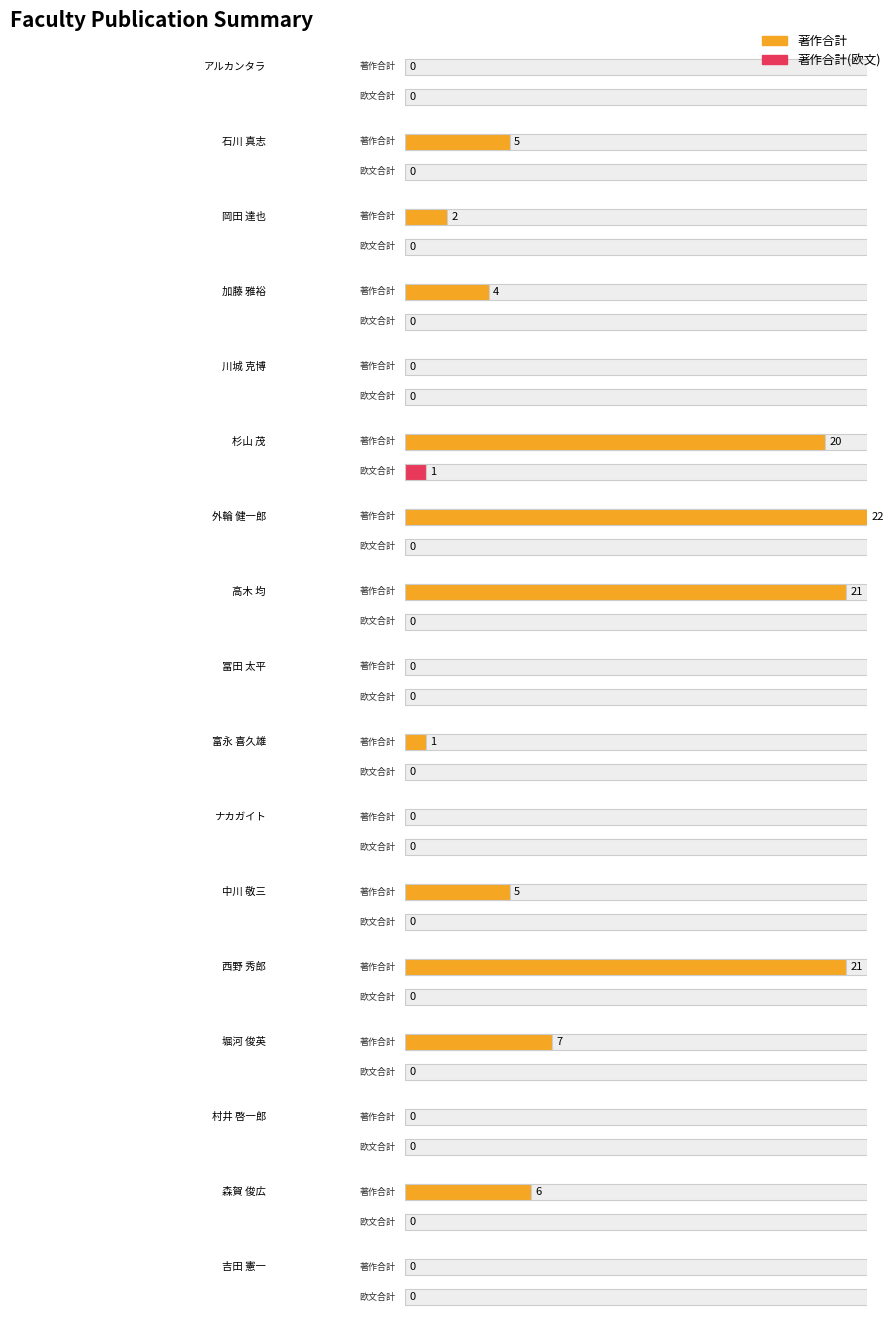

True or false: 著作合計(欧文) has a value of -1 at 川城 克博.

False